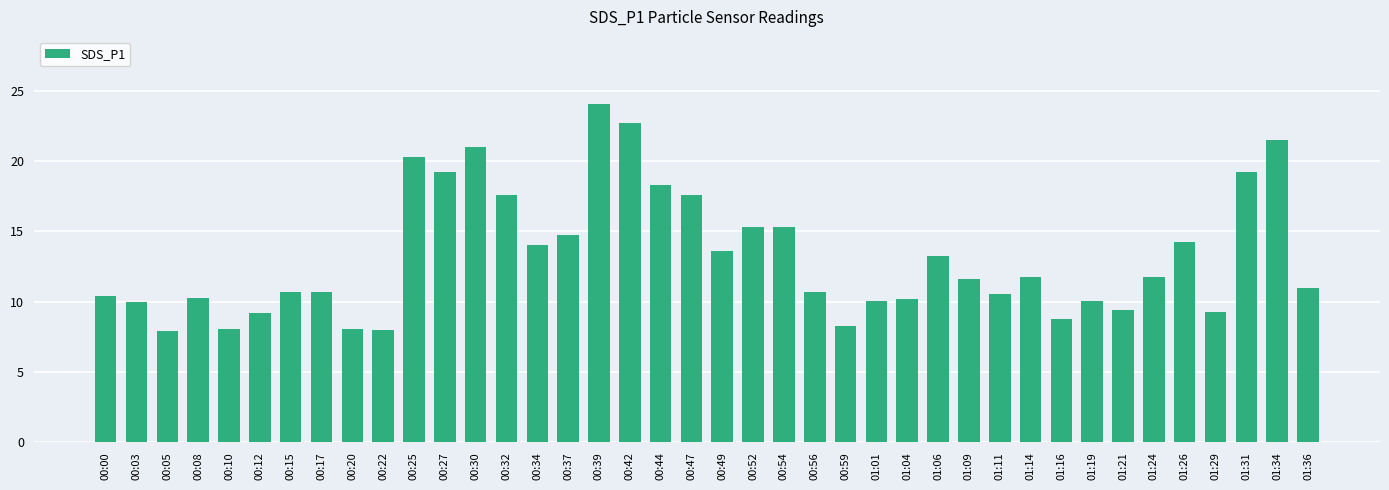

What is the greatest value displayed?

24.0